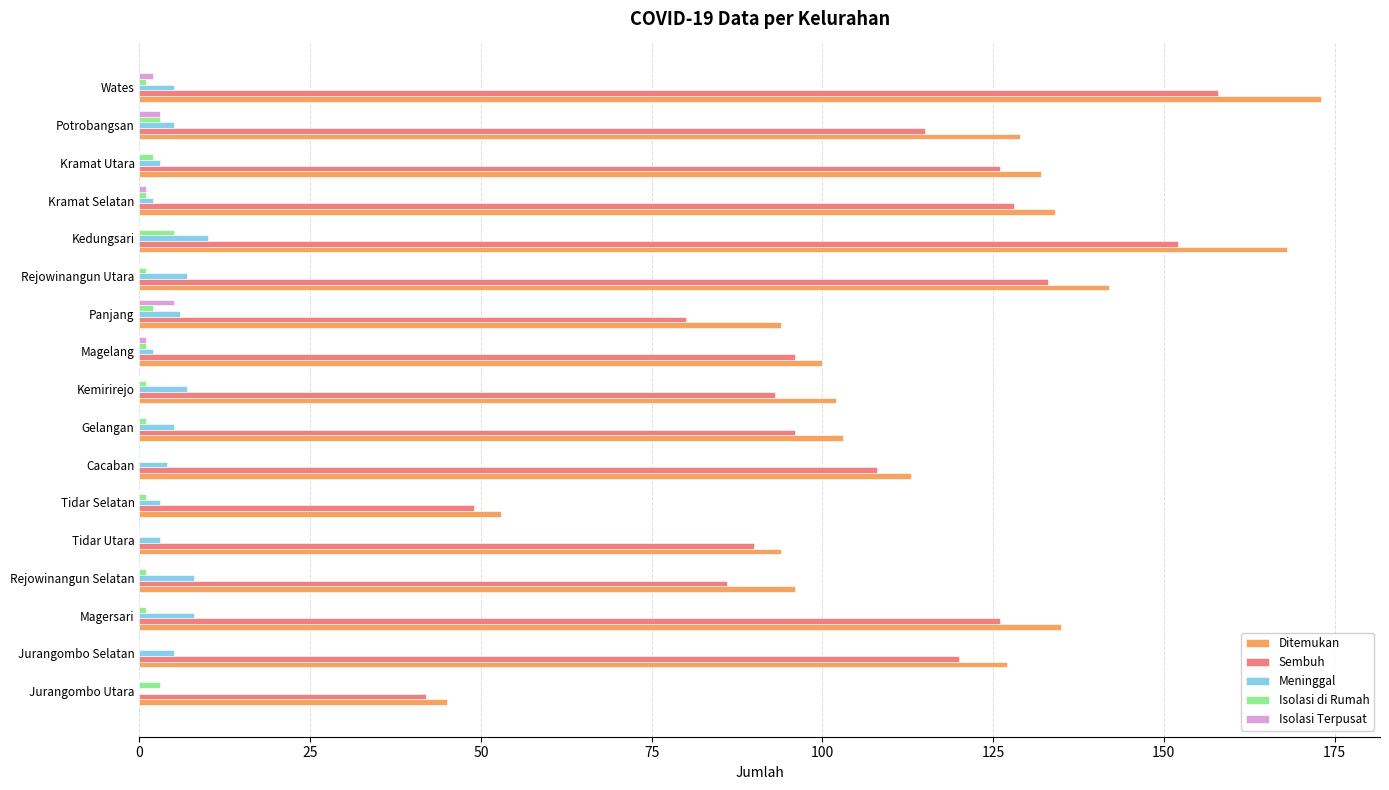

Which series has the largest total across all categories?

Ditemukan